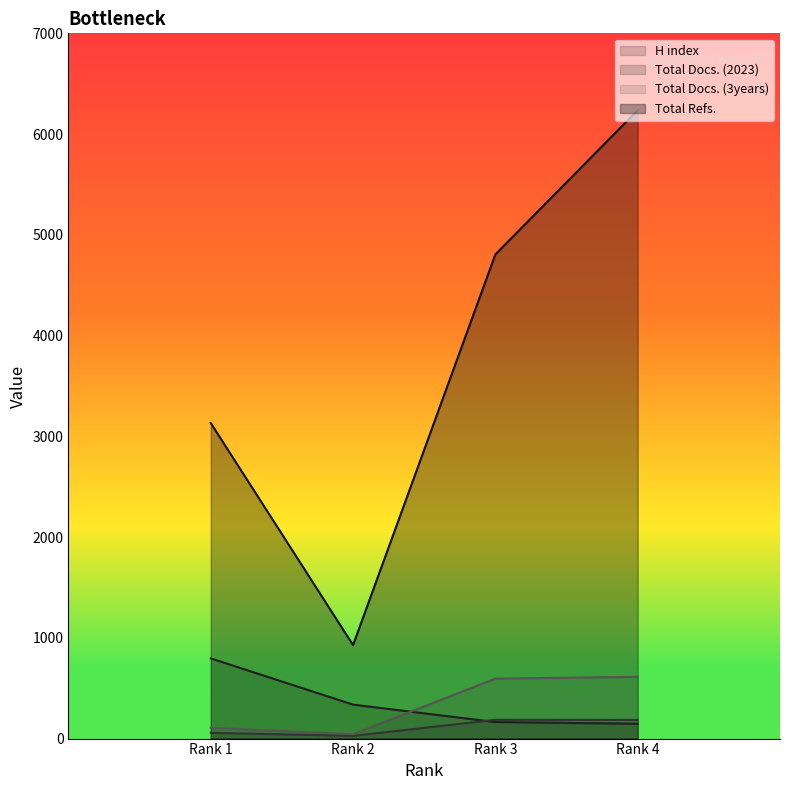

How many lines are shown in the chart?

4